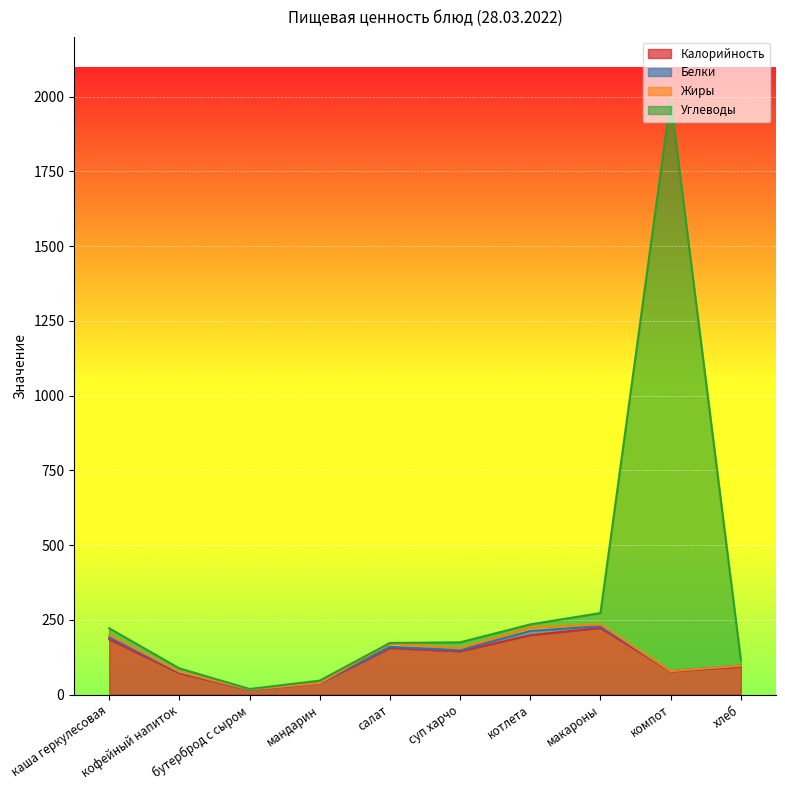

What is the highest value of the Калорийность series?

223